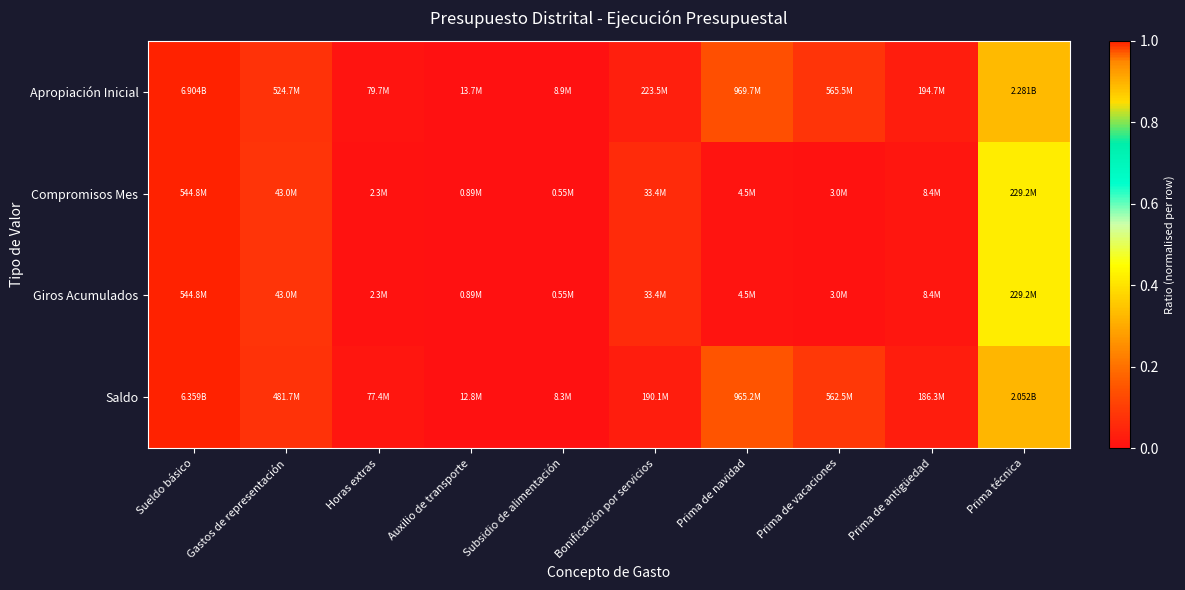

Which has a higher value, Prima técnica or Horas extras?

Prima técnica